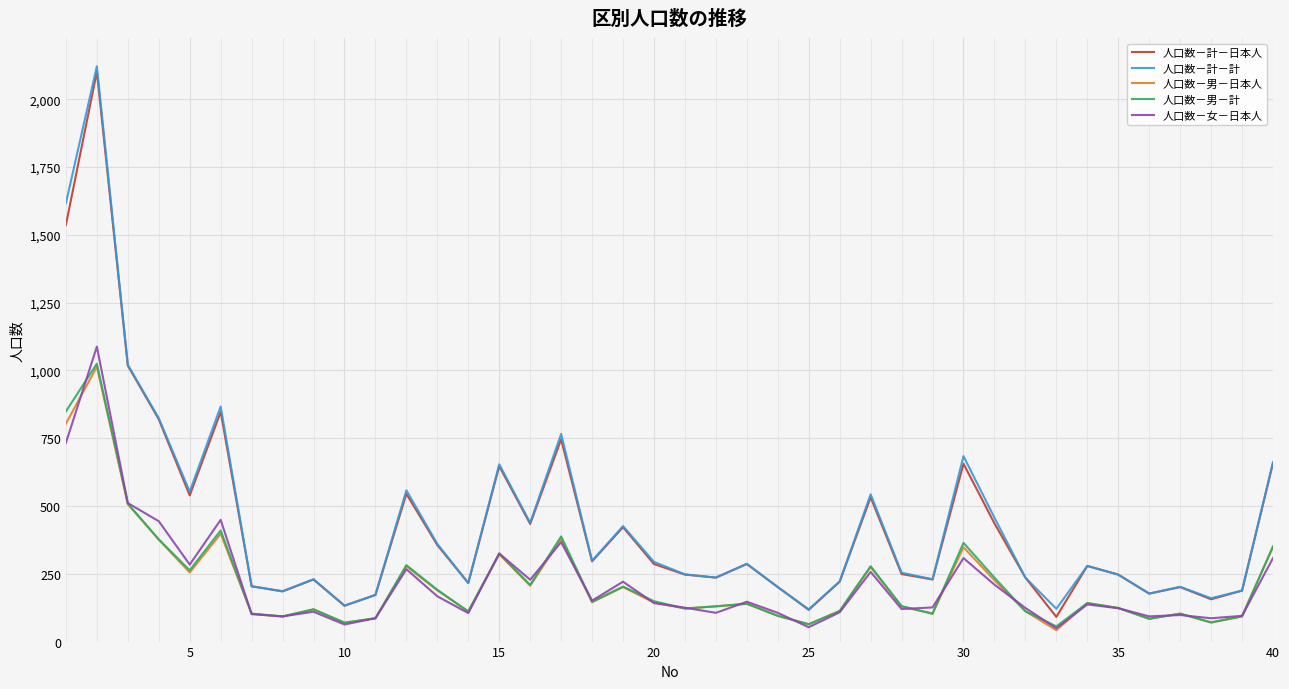

True or false: 人口数－計－計 and 人口数－男－計 intersect in this chart.

False